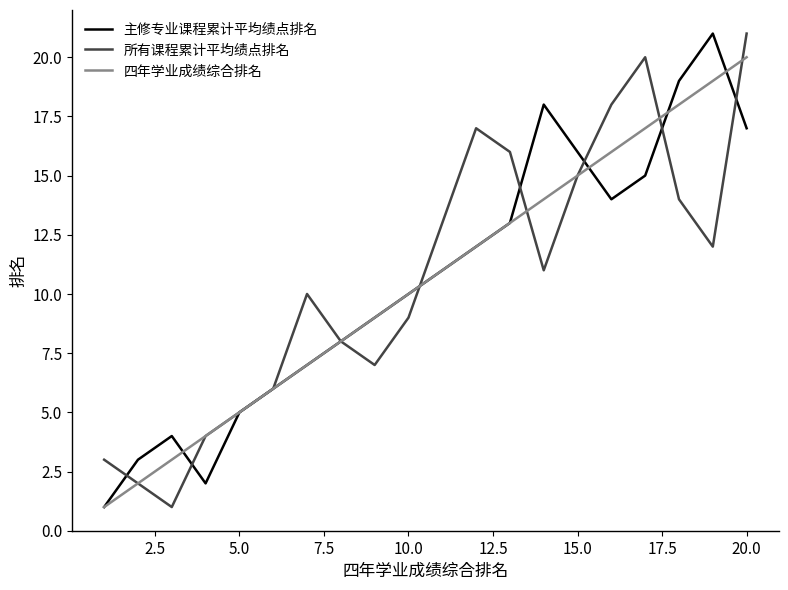

True or false: 主修专业课程累计平均绩点排名 and 所有课程累计平均绩点排名 cross at least once.

True